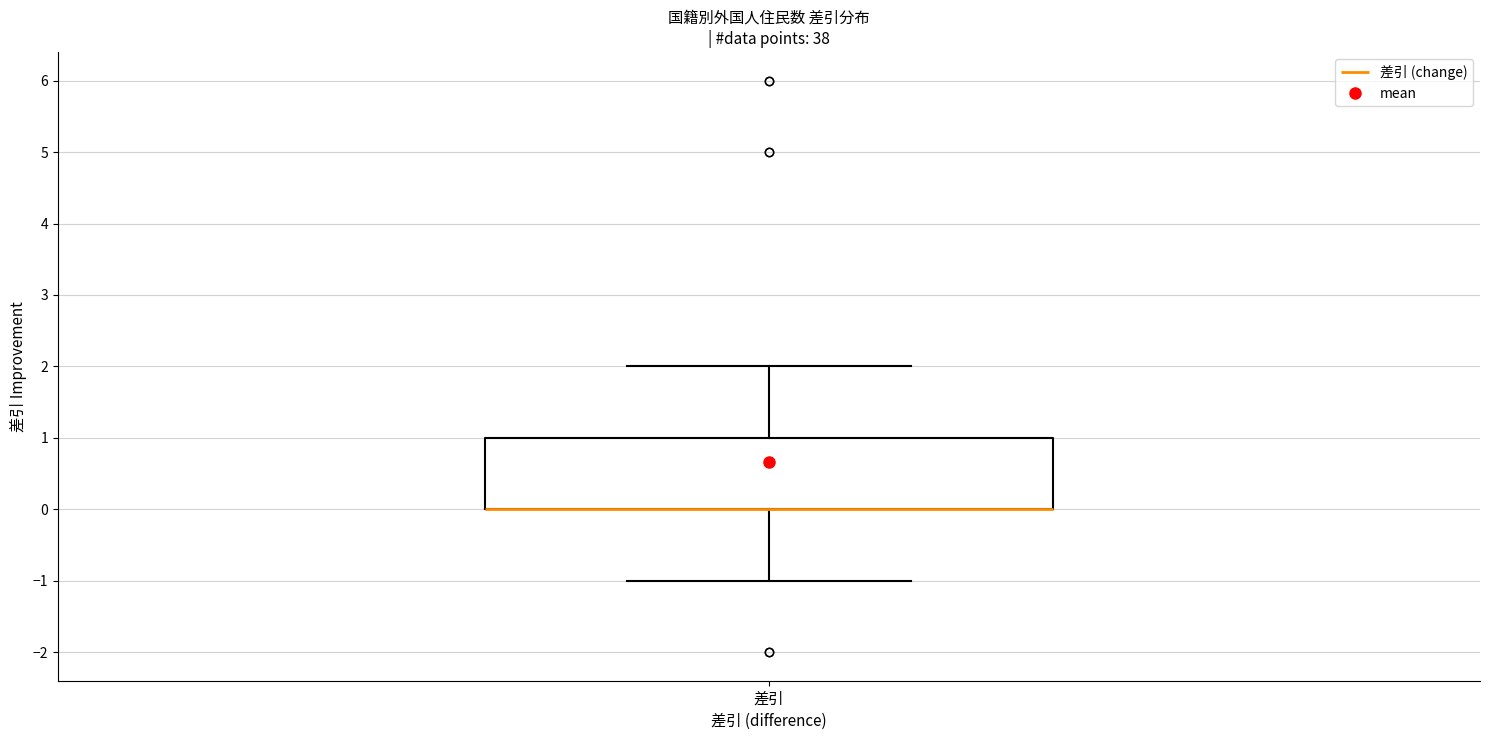

Transcribe this box plot: give where the median line is, the range the box spans, and where the two whiskers end, as read against the y-axis. The values are not printed on the chart, so give them approximately, as read against the axis.

median 0 (drawn on the box's lower edge), box 0 to 1, whiskers -1 to 2